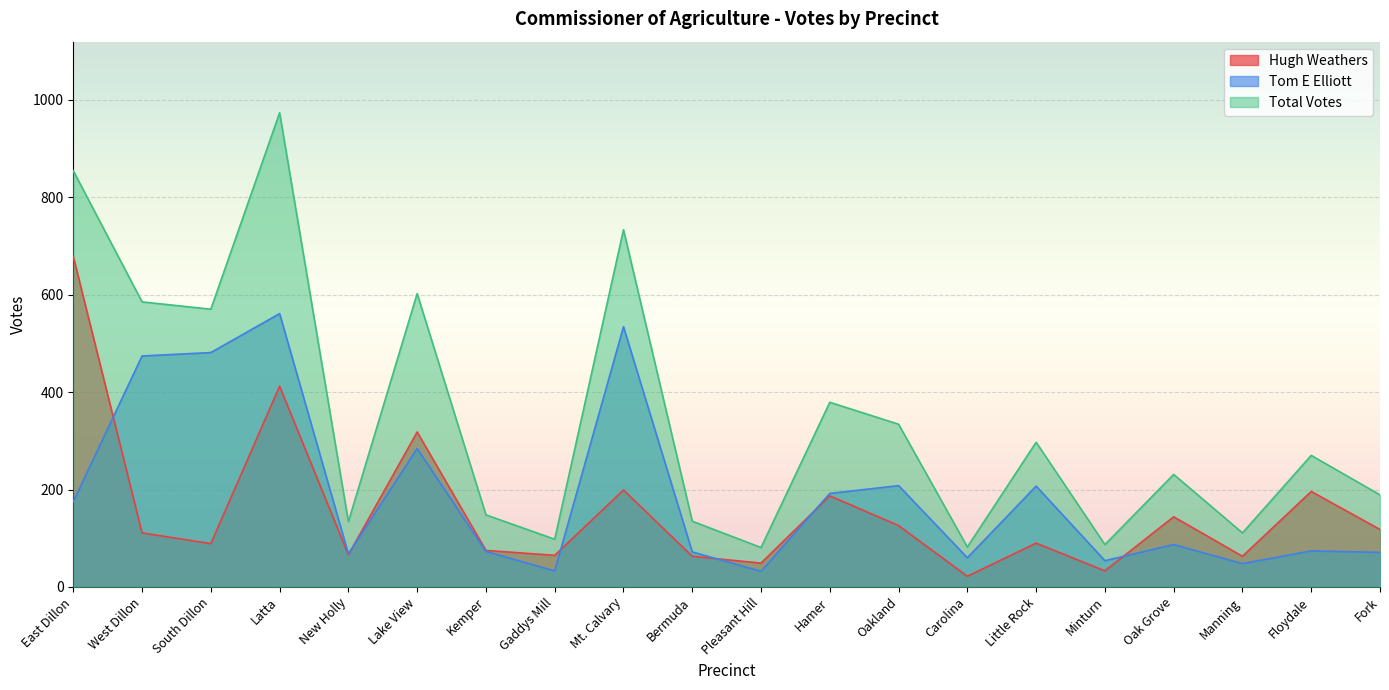

Reading right to left, list all the values displayed in this chart.

Hugh Weathers: 118	196	63	144	33	90	22	126	187	49	63	199	65	75	318	66	412	89	111	678
Tom E Elliott: 71	74	48	87	54	207	60	208	192	32	72	534	33	73	284	68	561	481	474	175
Total Votes: 189	270	111	231	87	297	82	334	379	81	135	733	98	148	602	134	973	570	585	854